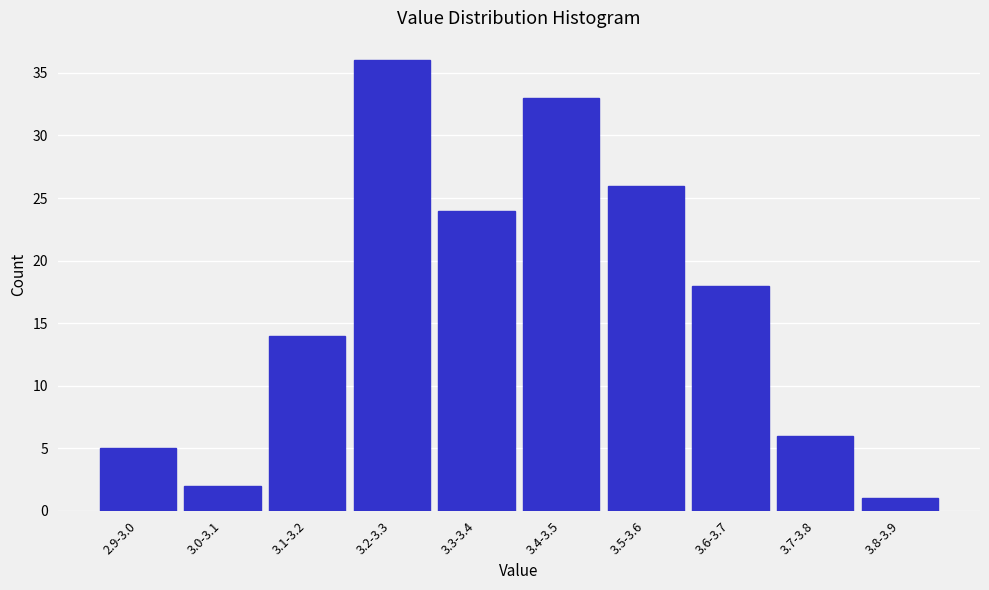

Reading left to right, what are all the values shown in this chart?

2.9-3.0=5	3.0-3.1=2	3.1-3.2=14	3.2-3.3=36	3.3-3.4=24	3.4-3.5=33	3.5-3.6=26	3.6-3.7=18	3.7-3.8=6	3.8-3.9=1